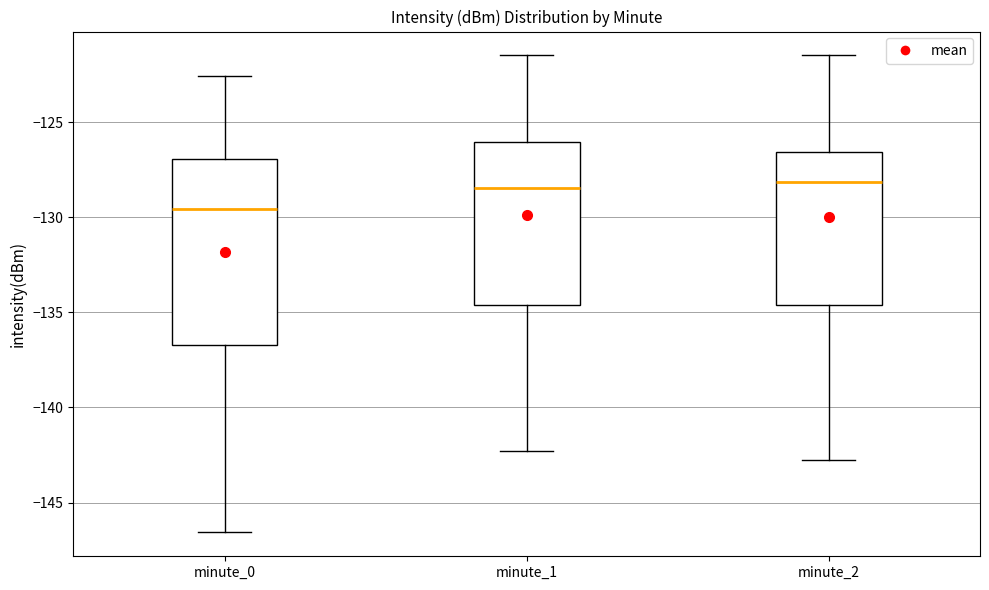

Where does the lower whisker of the box for minute_1 end on the y-axis? The values are not printed on the chart, so give them approximately, as read against the axis.

-142.5